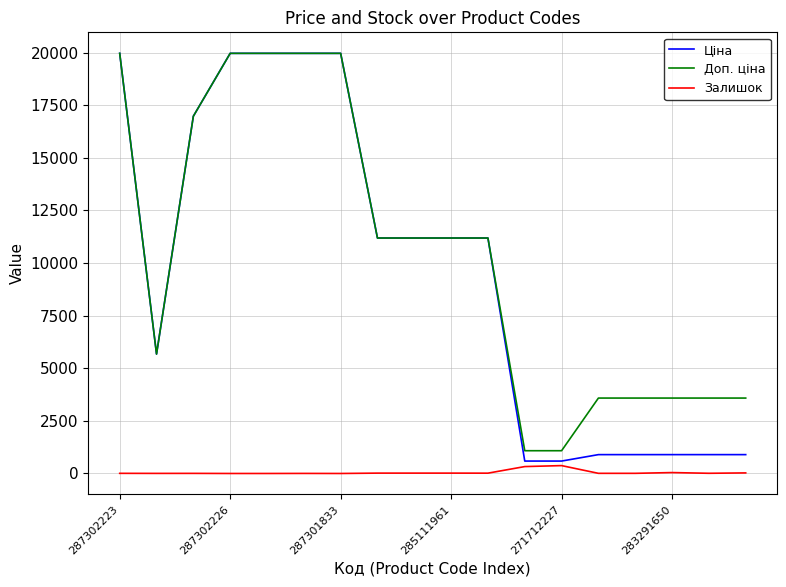

Which series has the widest spread of values?

Ціна